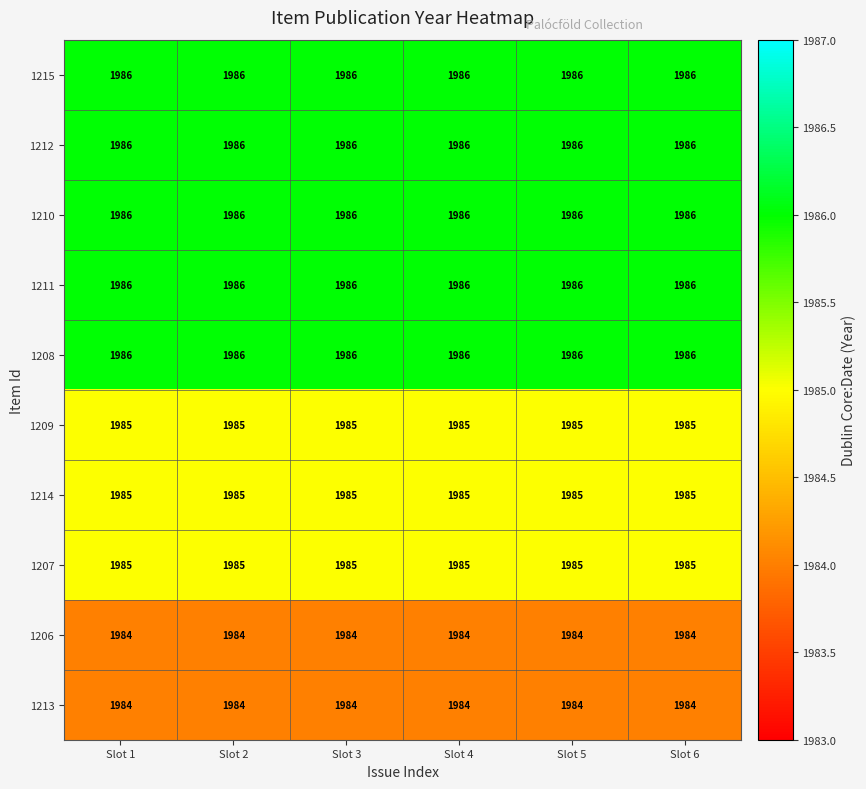

What is the greatest value displayed?

1986